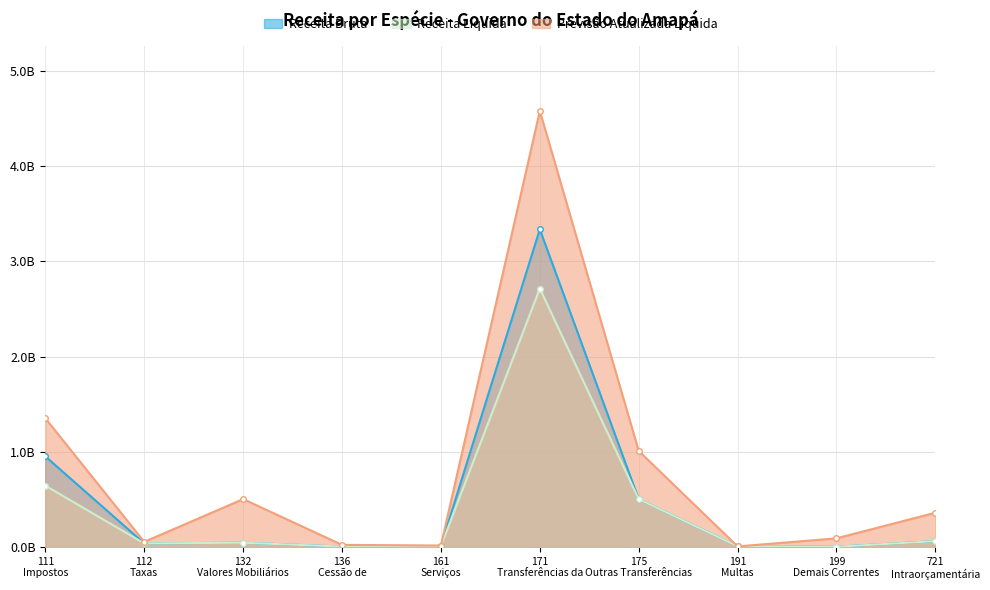

What is the difference between the second highest and minimum values in the Previsão Atualizada Líquida series?

1.3